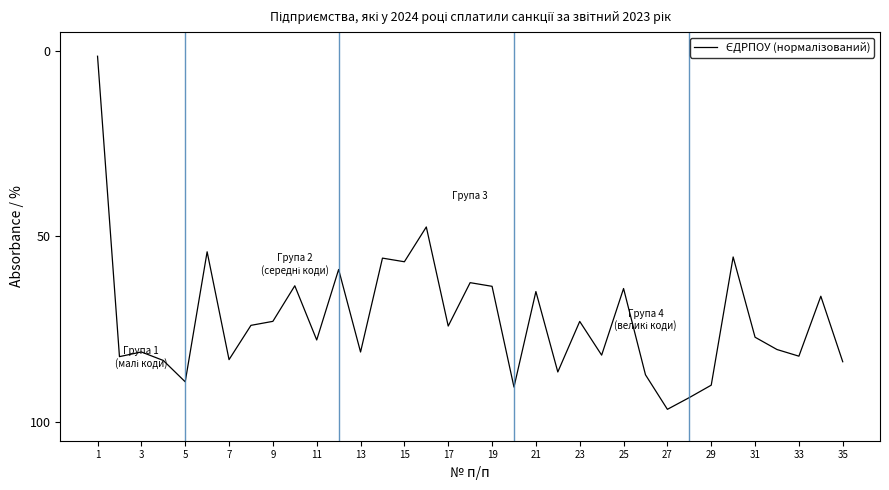

What is the difference between the maximum and minimum values?

95.1